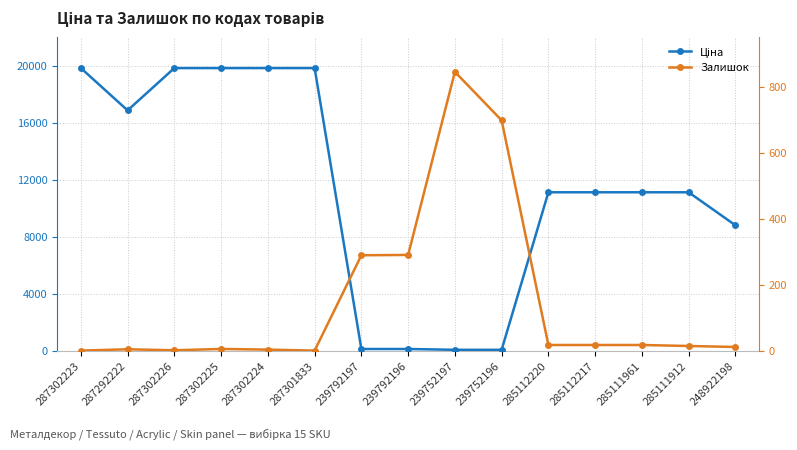

How many interior local peaks does the Залишок series have?

3